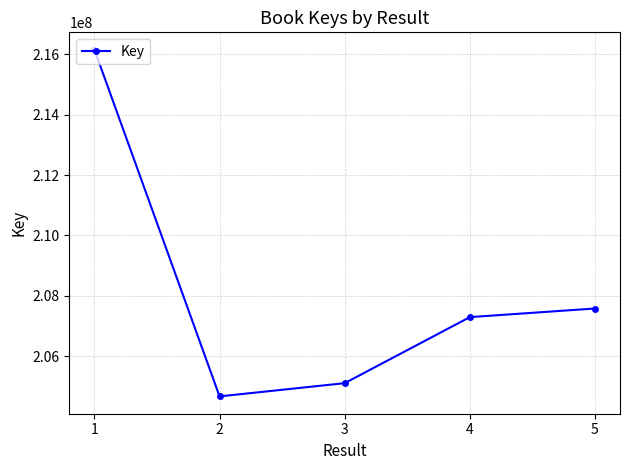

List the labels in order of value, smallest first.

2, 3, 4, 5, 1